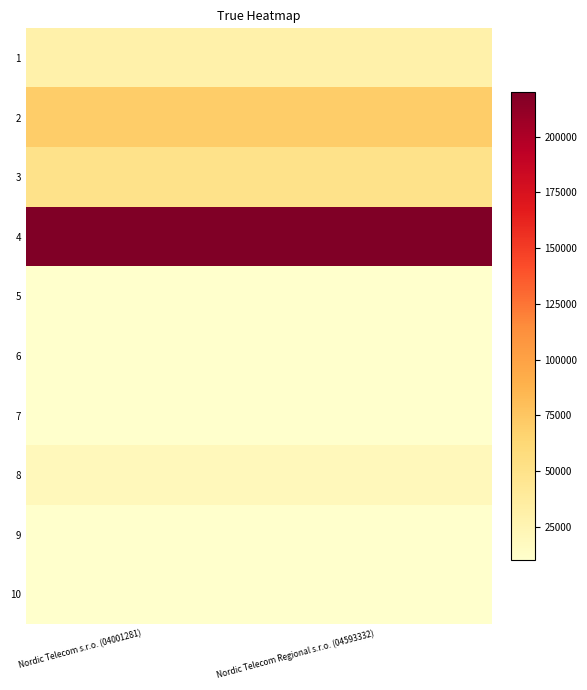

What is the minimum value shown in the chart?

10000